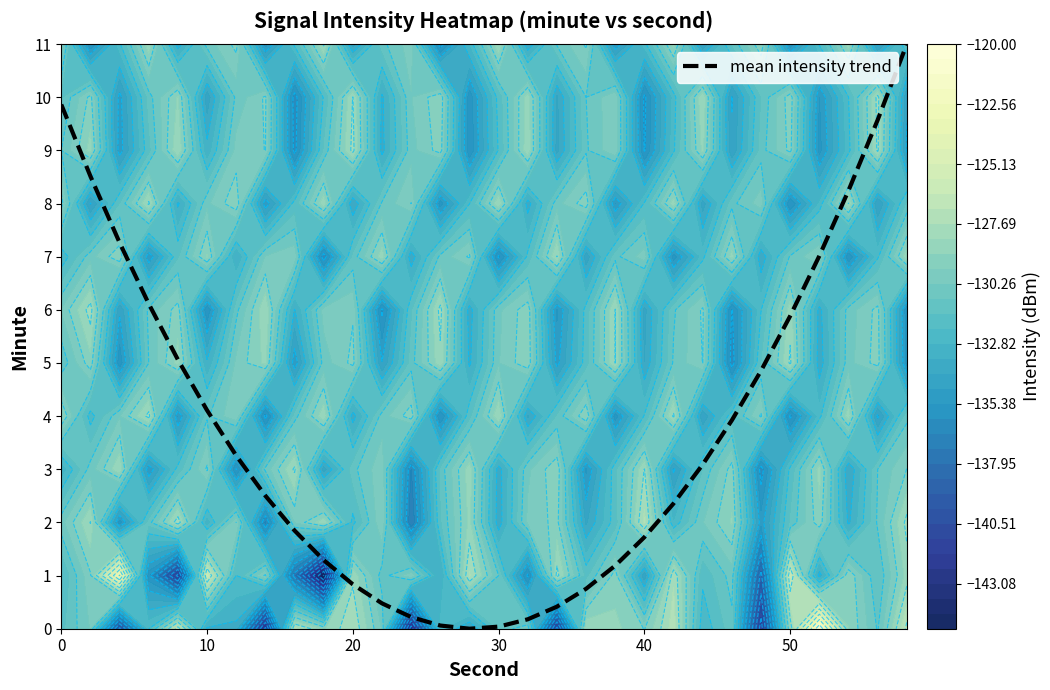

How many values are above zero?

29